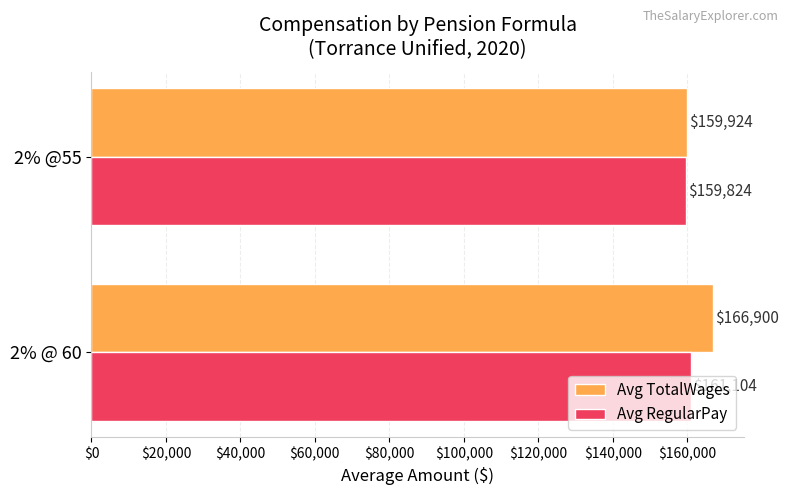

Which category has the highest value in the Avg TotalWages series?

2% @ 60